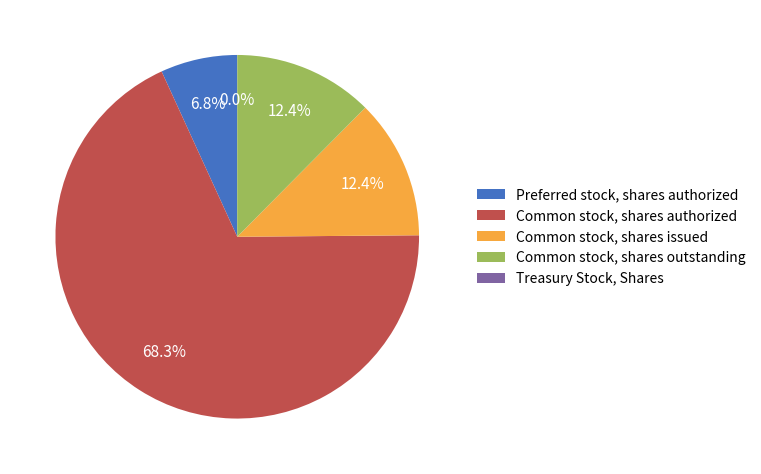

To the nearest percent, what is the difference between the largest and smallest slice percentages?

68%